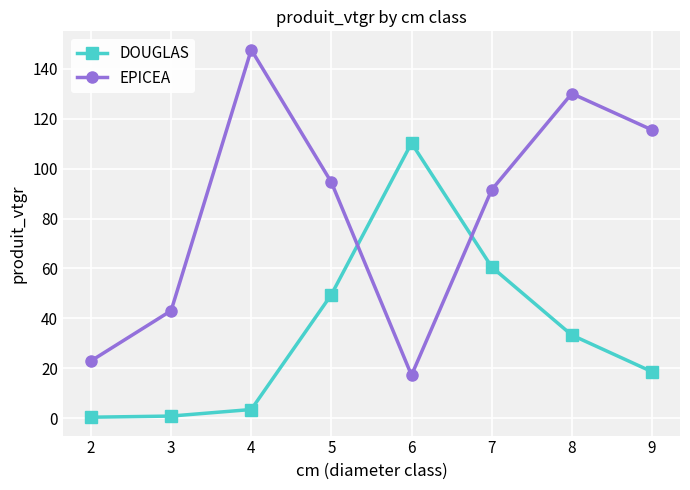

Is it true that EPICEA equals 61.5 at 2?

False